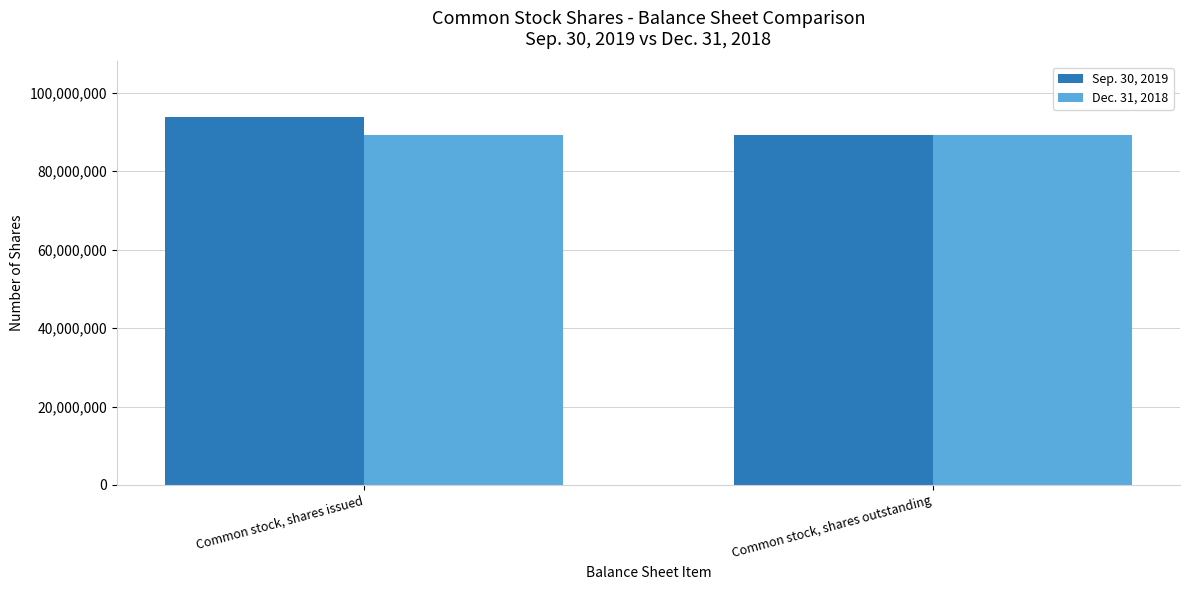

At which category is the sum across all series the highest?

Common stock, shares issued